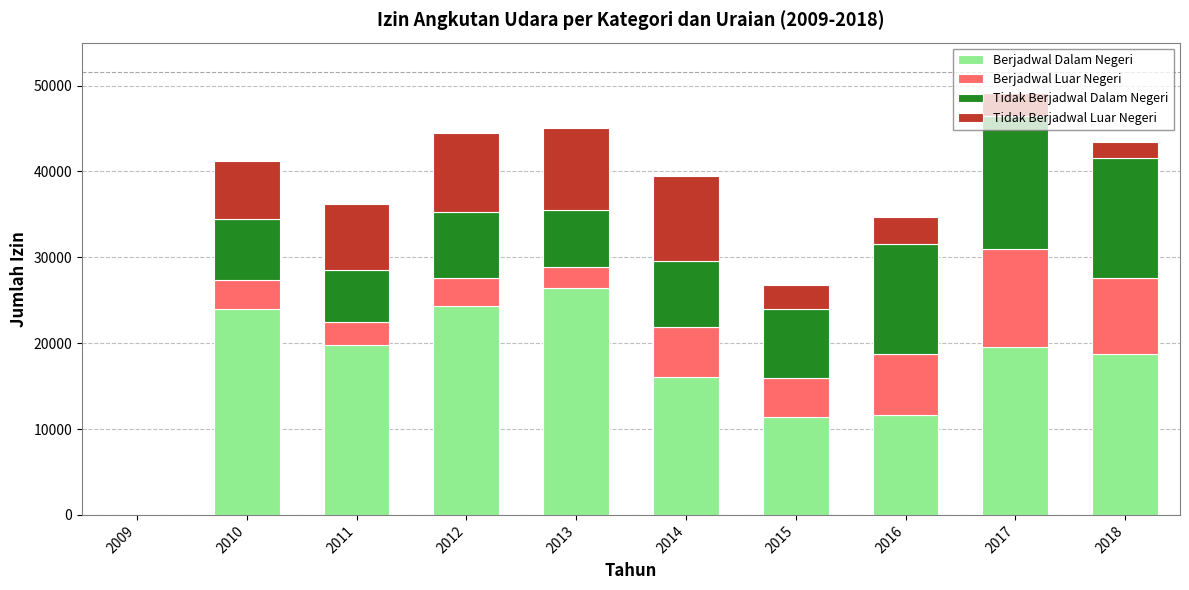

What is the maximum value for Berjadwal Dalam Negeri?

26434